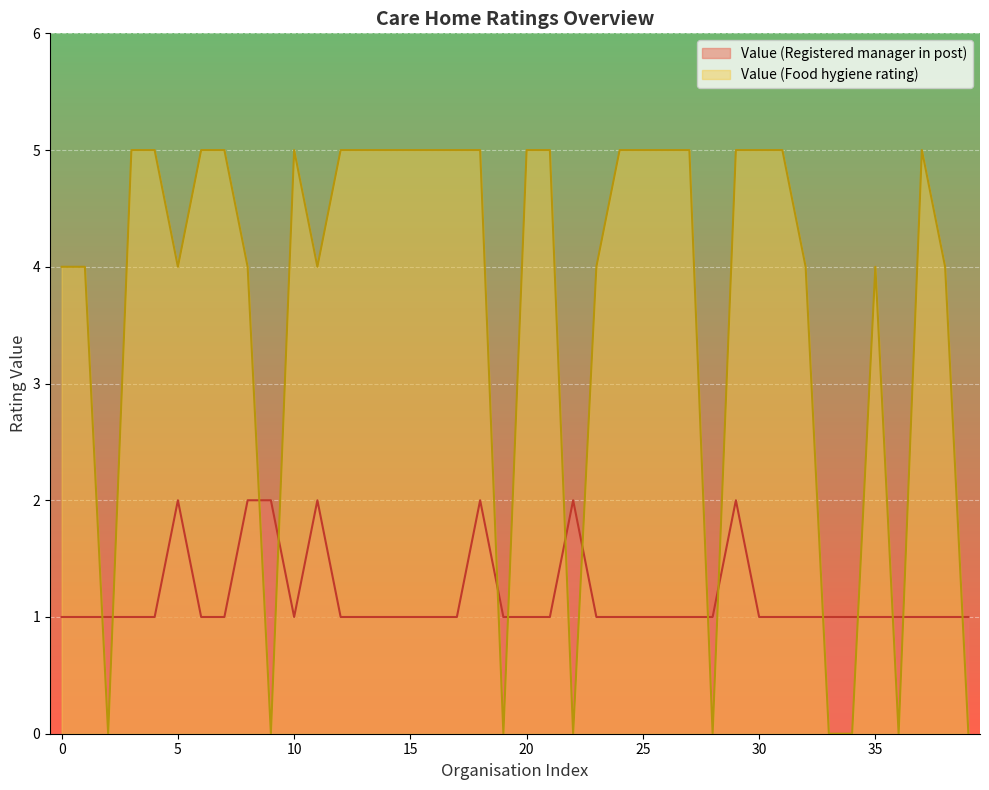

How many series are shown in this chart?

2